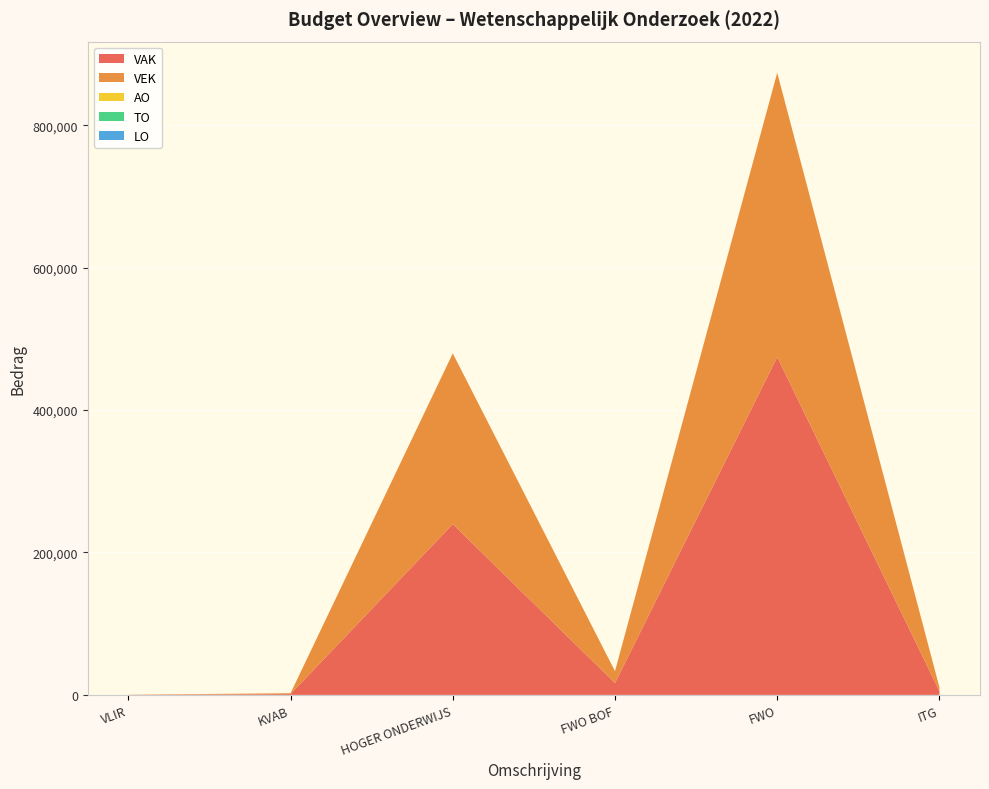

Reading left to right, transcribe all the data shown in this chart.

VAK: VLIR=118	KVAB=1166	HOGER ONDERWIJS=239746	FWO BOF=16636	FWO=474419	ITG=5248
VEK: VLIR=118	KVAB=1166	HOGER ONDERWIJS=239771	FWO BOF=16636	FWO=399187	ITG=5248
AO: VLIR=0	KVAB=0	HOGER ONDERWIJS=0	FWO BOF=0	FWO=0	ITG=0
TO: VLIR=0	KVAB=0	HOGER ONDERWIJS=0	FWO BOF=0	FWO=0	ITG=0
LO: VLIR=0	KVAB=0	HOGER ONDERWIJS=0	FWO BOF=0	FWO=0	ITG=0